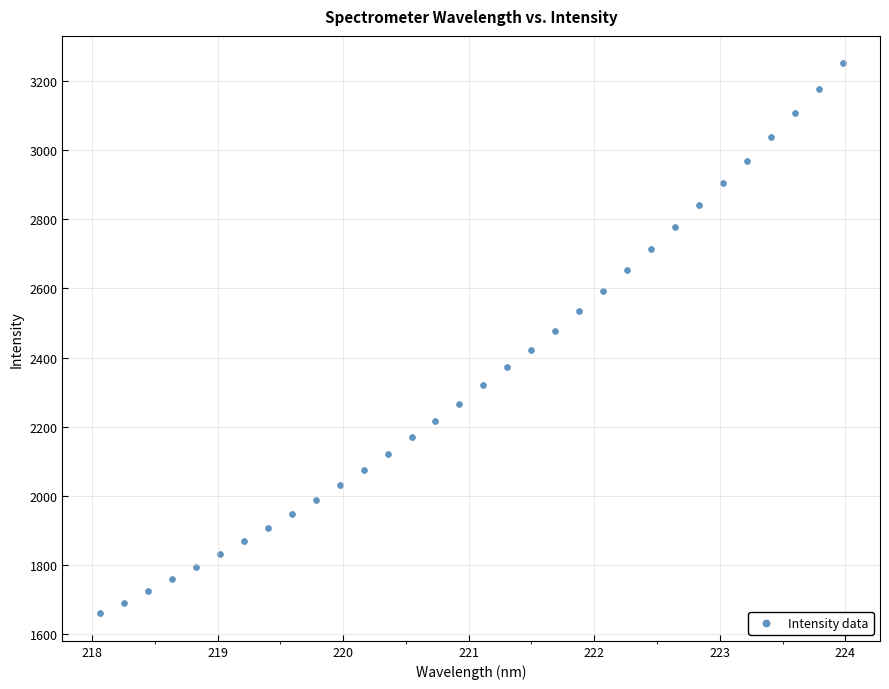

What is the range of X values (max minus min)?

5.9